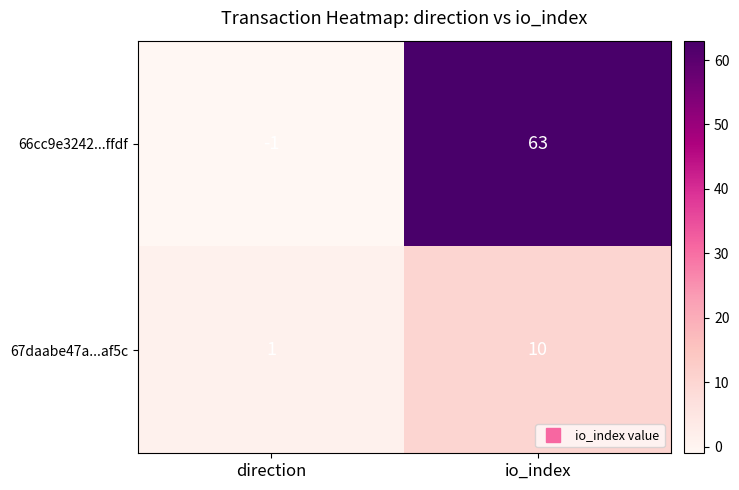

Reading left to right, extract all data points from this chart.

66cc9e3242...ffdf: direction=-1	io_index=63
67daabe47a...af5c: direction=1	io_index=10